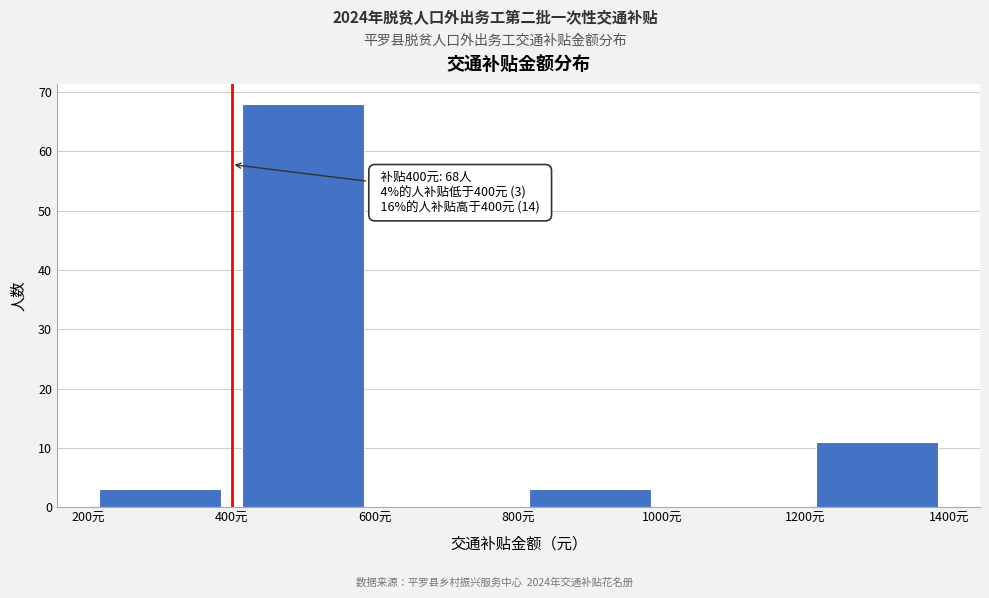

Over which range of the x-axis is the bar tallest?

400 to 600